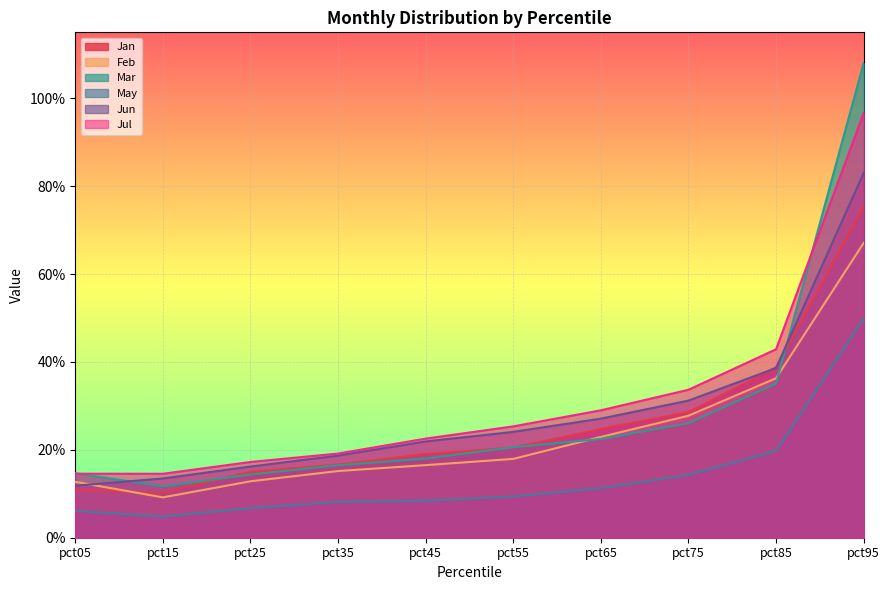

How many lines are shown in the chart?

6